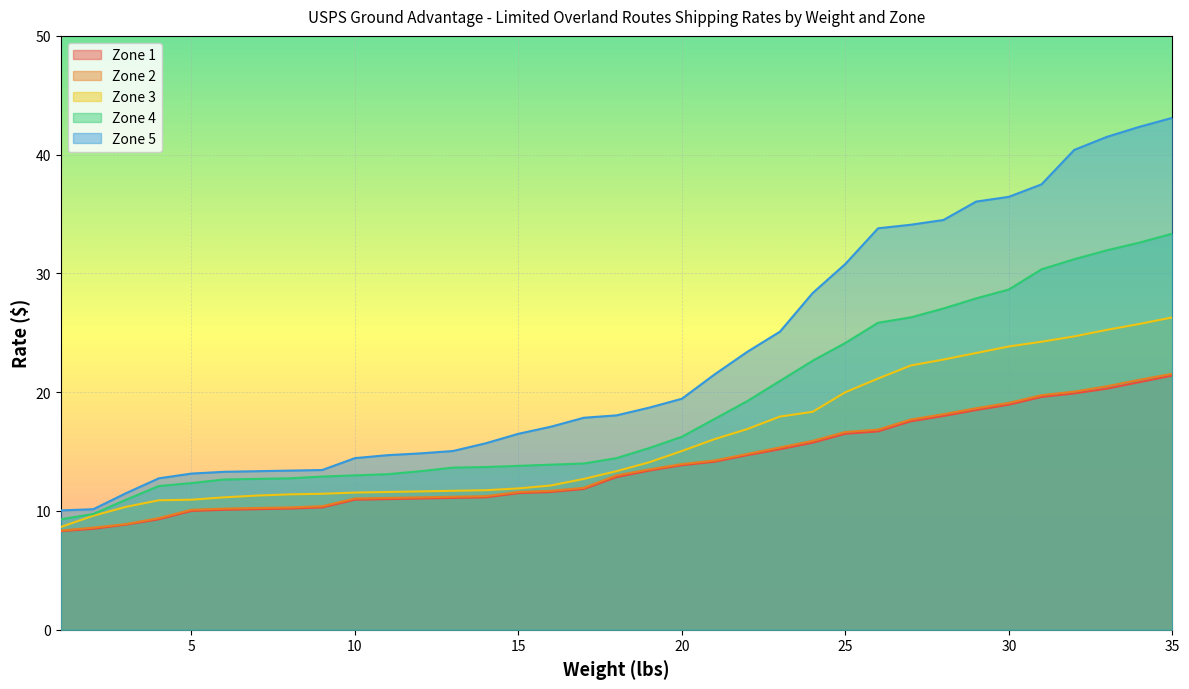

True or false: Zone 5 and Zone 2 cross at least once.

False